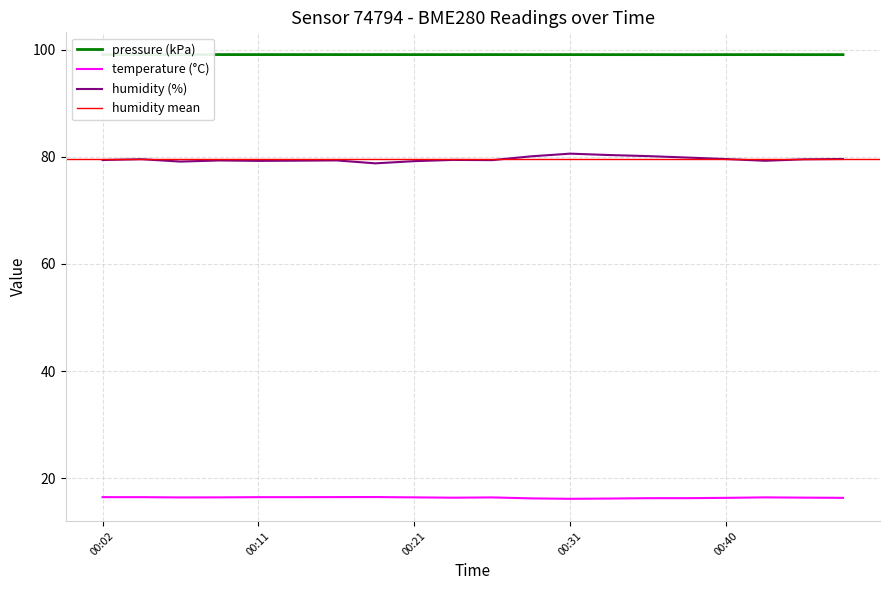

True or false: humidity (%) and temperature (°C) cross at least once.

False